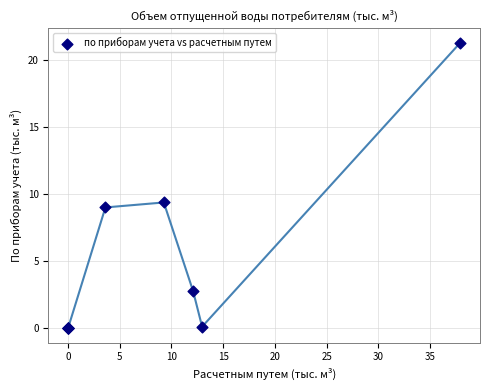

What Y value in the scatter plot is closest to 10?

9.4